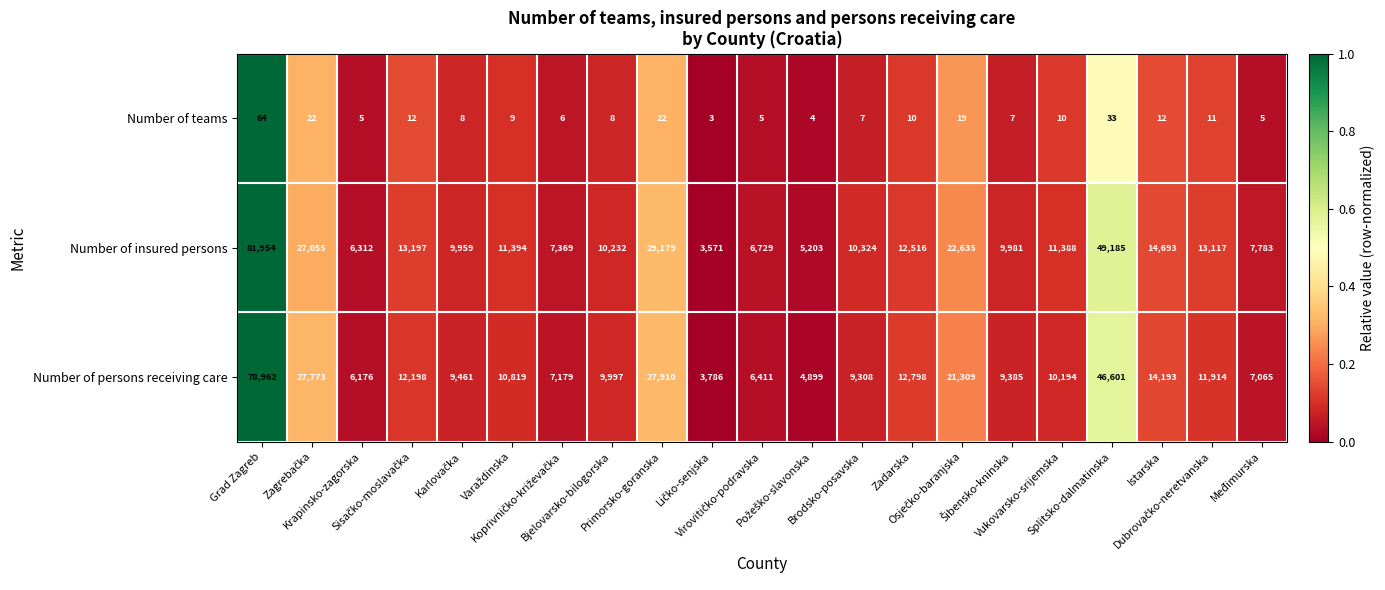

What is the difference between the maximum and minimum values in the Number of persons receiving care series?

75176